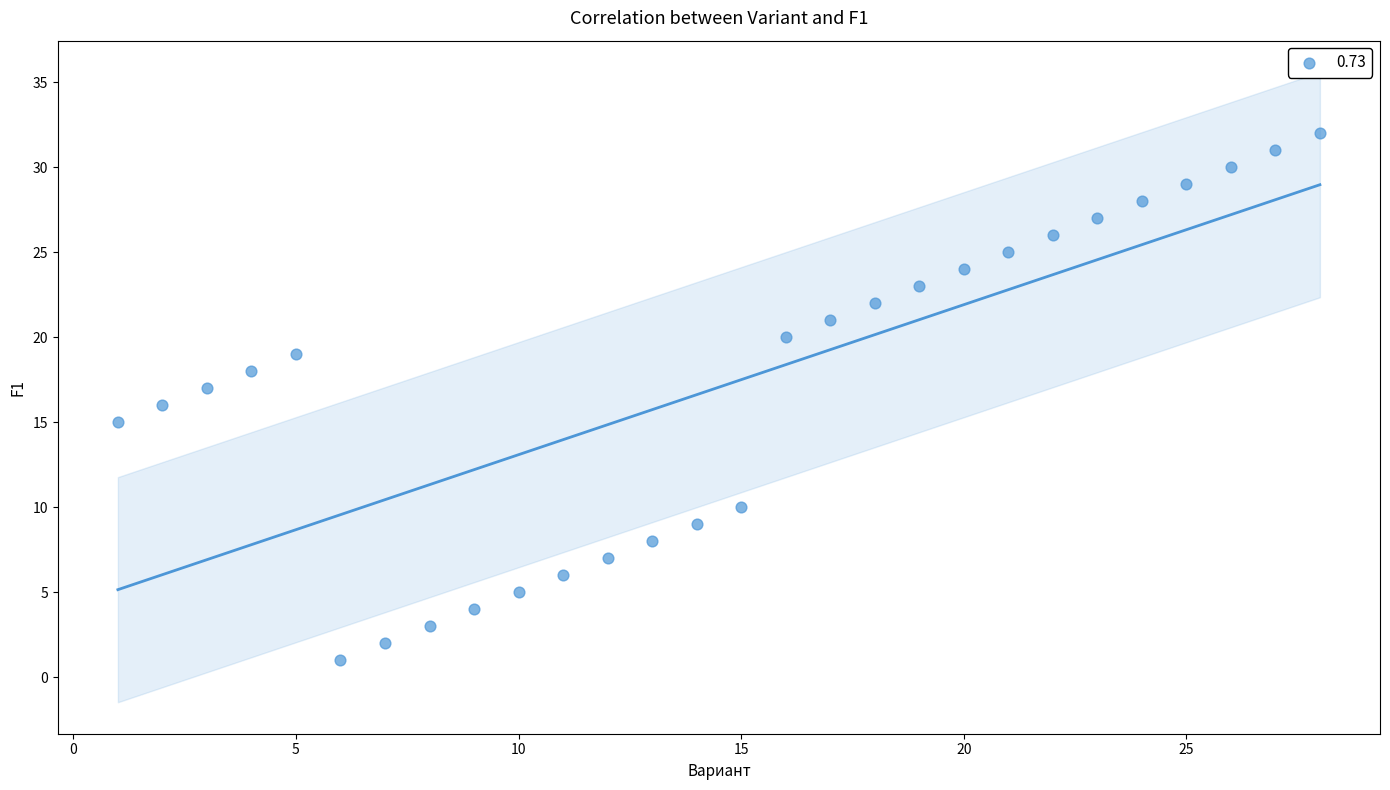

What is the range of X values (max minus min)?

27